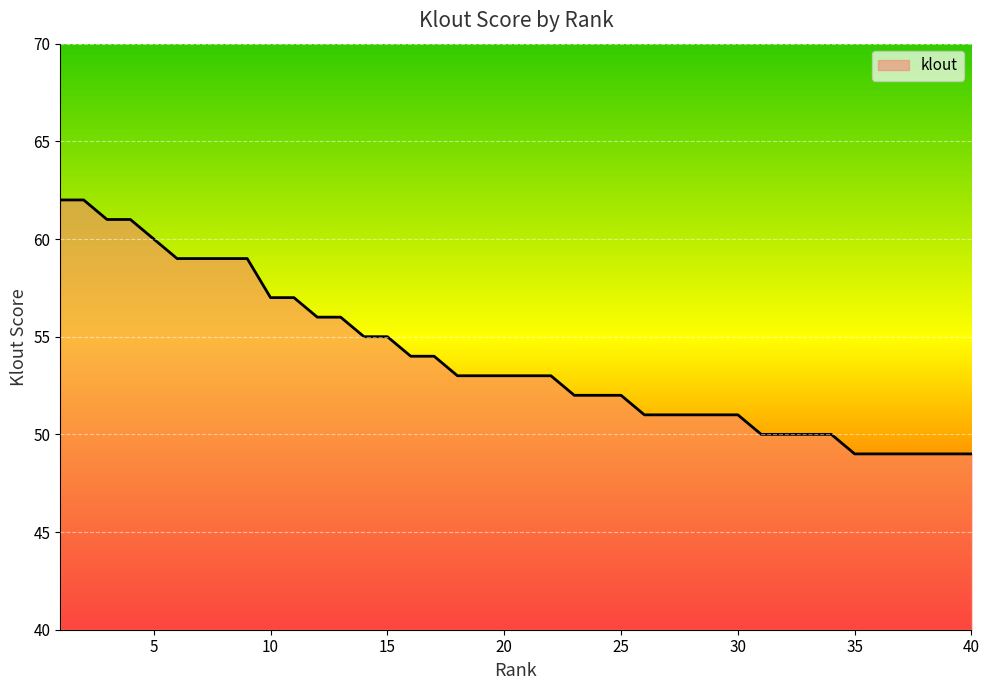

What is the maximum value shown in the chart?

62